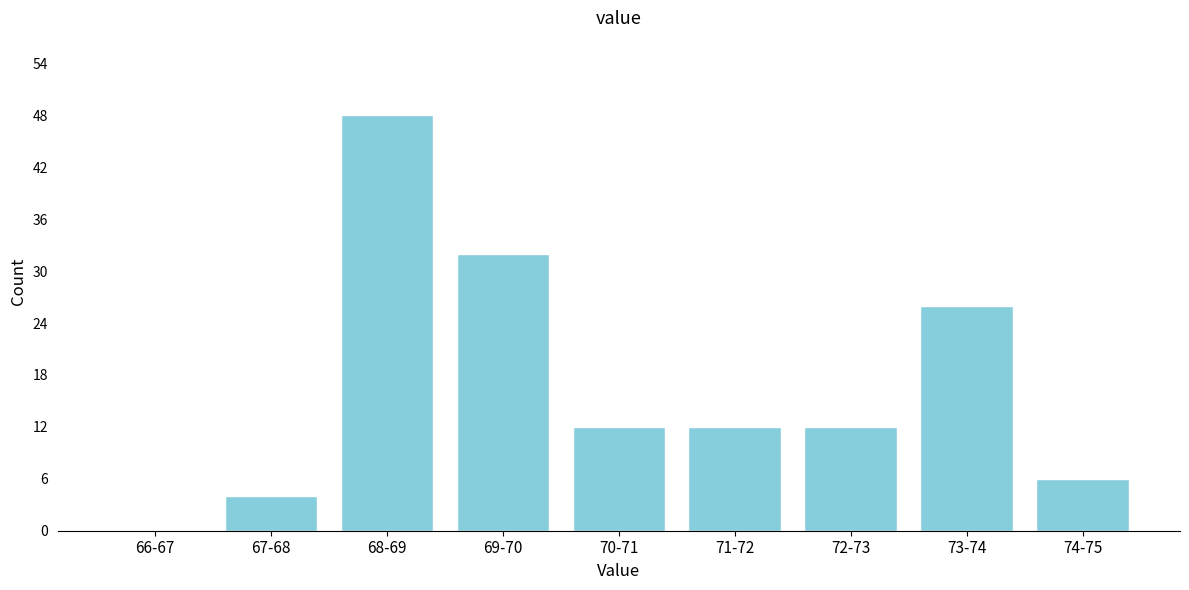

Reading left to right, what are all the values shown in this chart?

66-67=0	67-68=4	68-69=48	69-70=32	70-71=12	71-72=12	72-73=12	73-74=26	74-75=6